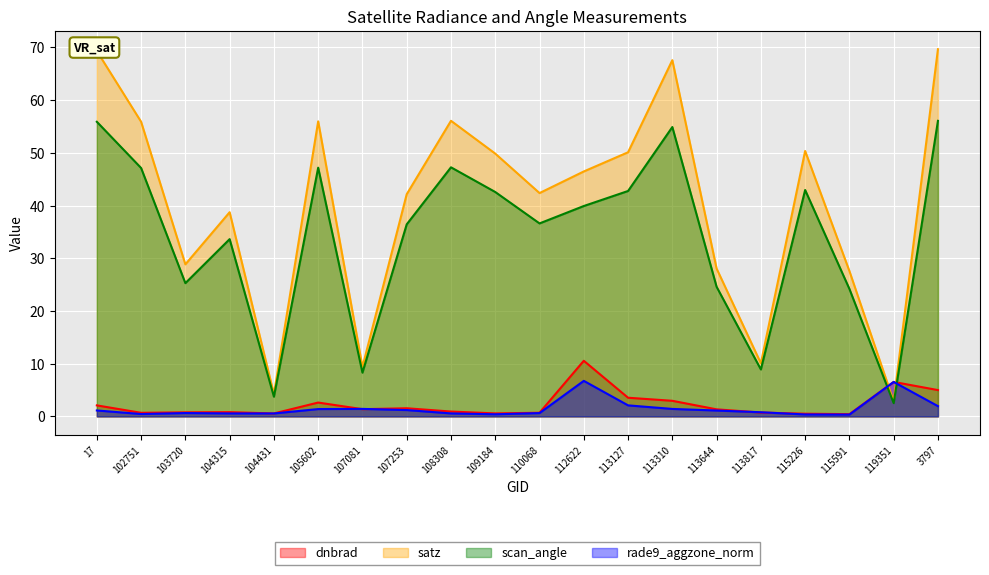

What is the average value of the satz series?

40.3